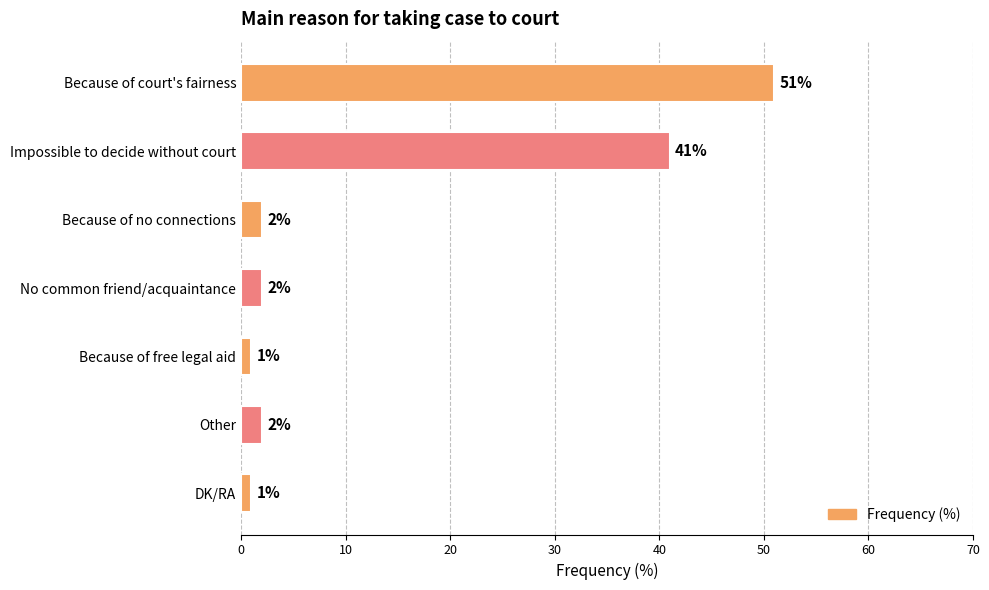

What is the label of the 1st bar from the bottom?

DK/RA